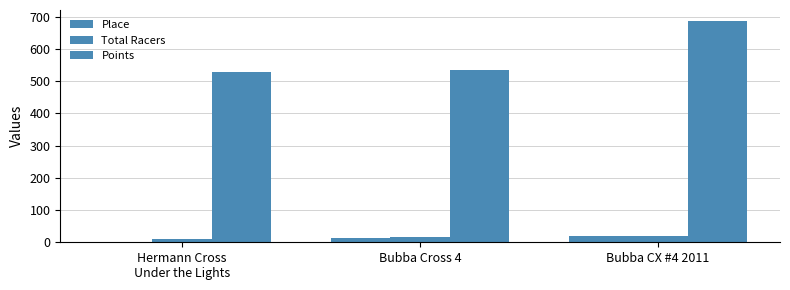

What is the spread (max minus min) of values at Bubba CX #4 2011?

669.0